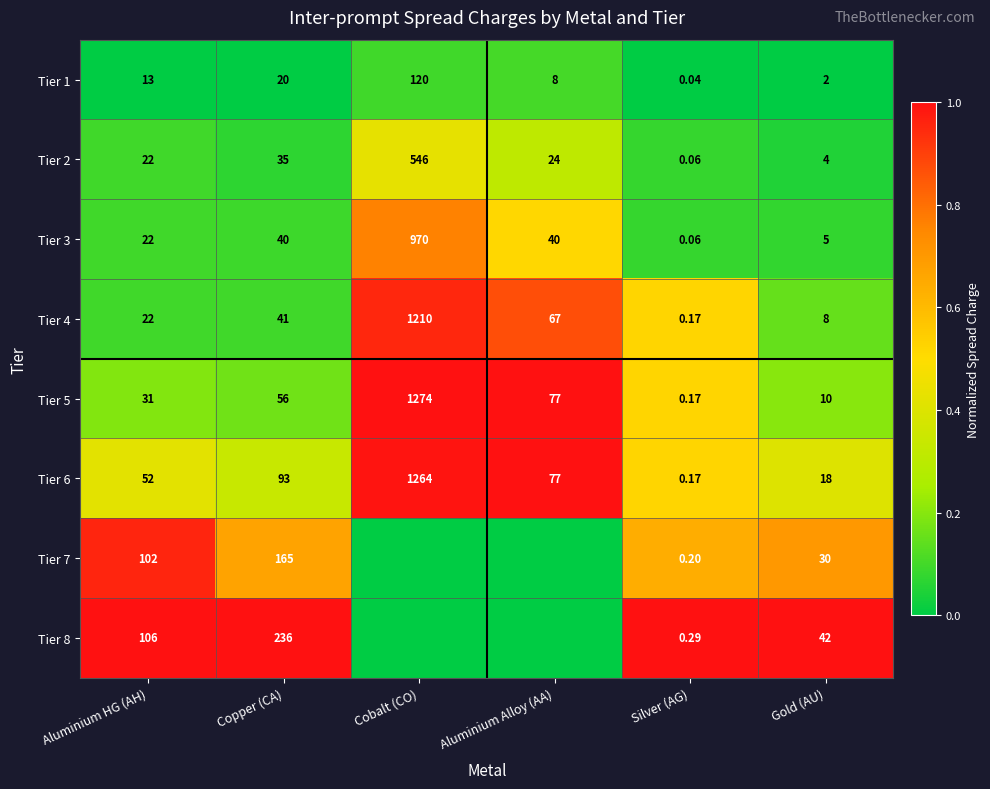

At which category is the sum across all series the highest?

Cobalt (CO)